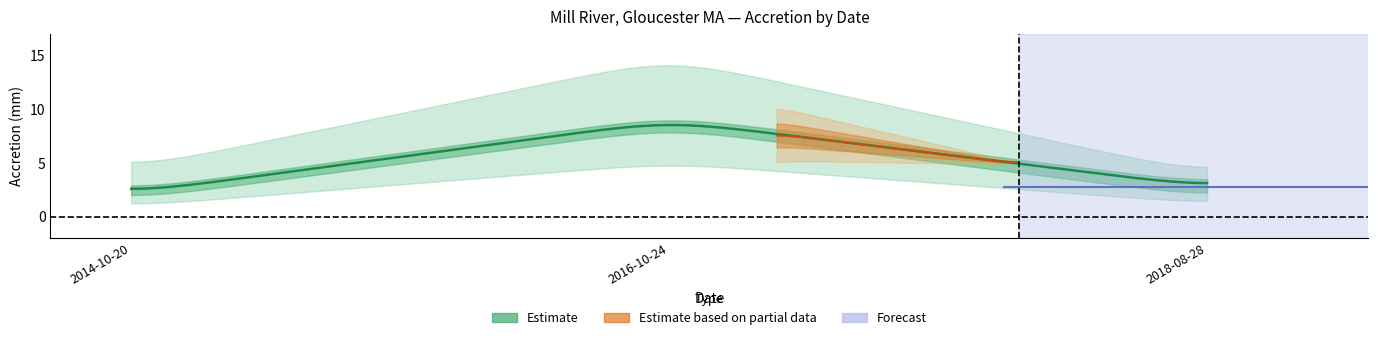

True or false: Avg has more than 2 points higher than both neighbors.

True